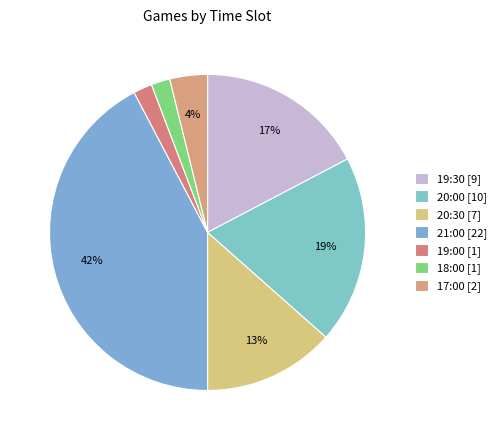

Count the number of slices in the pie.

7